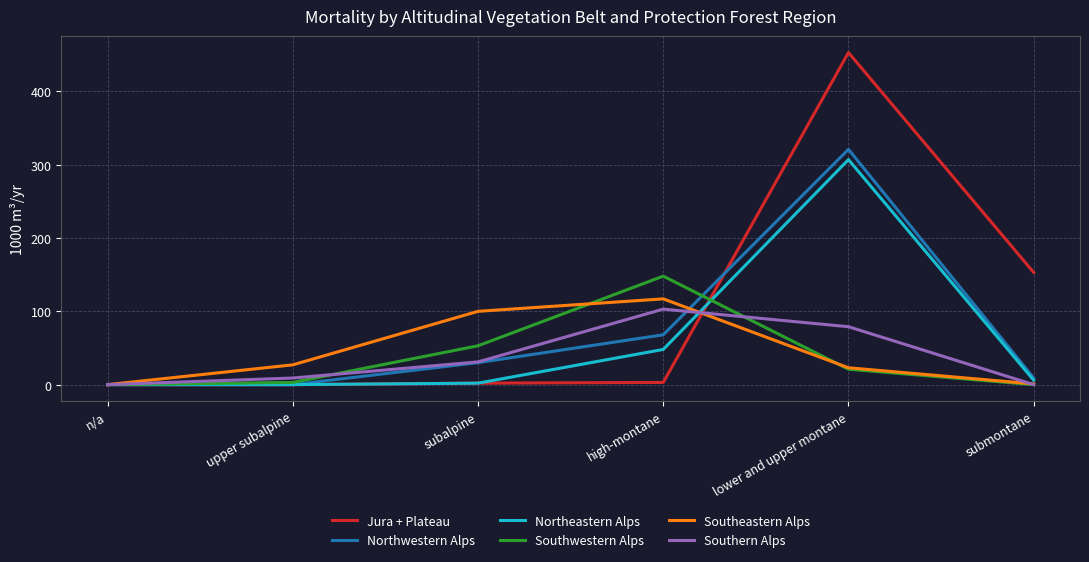

Between n/a and high-montane, which series saw the biggest shift?

Southwestern Alps